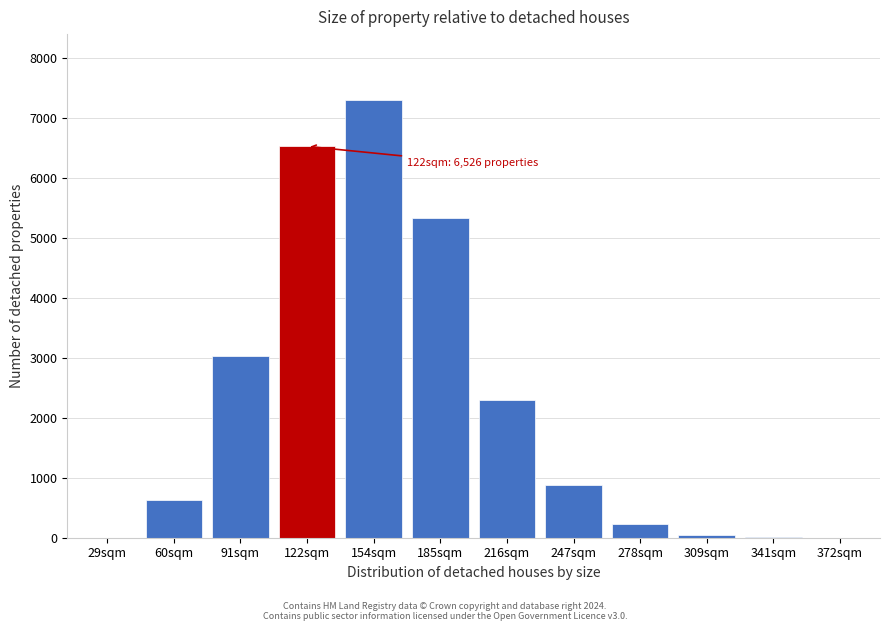

What is the ratio of the value at 154sqm to the value at 122sqm?

1.1